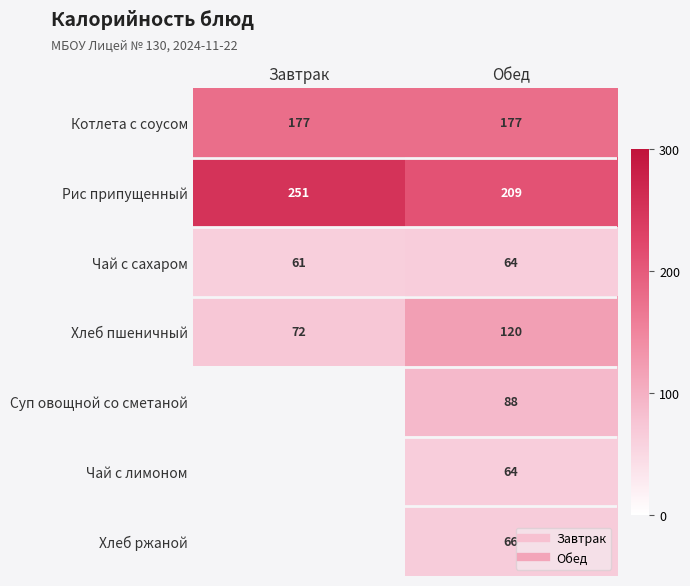

The Чай с сахаром series shows 64.0 at Обед. True or false?

True